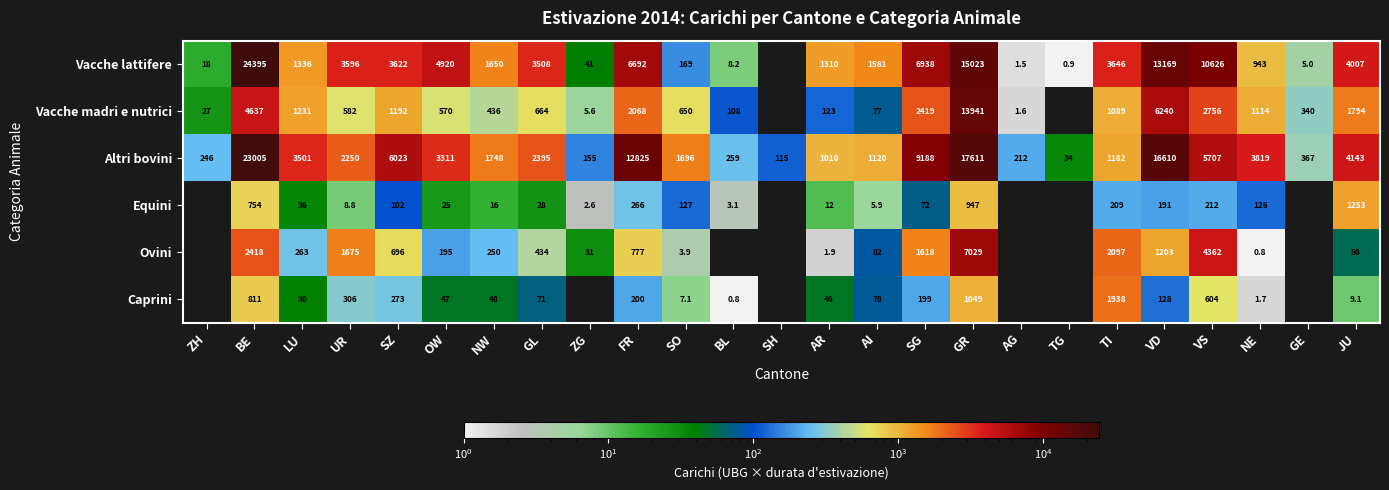

Is it true that Caprini equals 7.1 at SO?

True